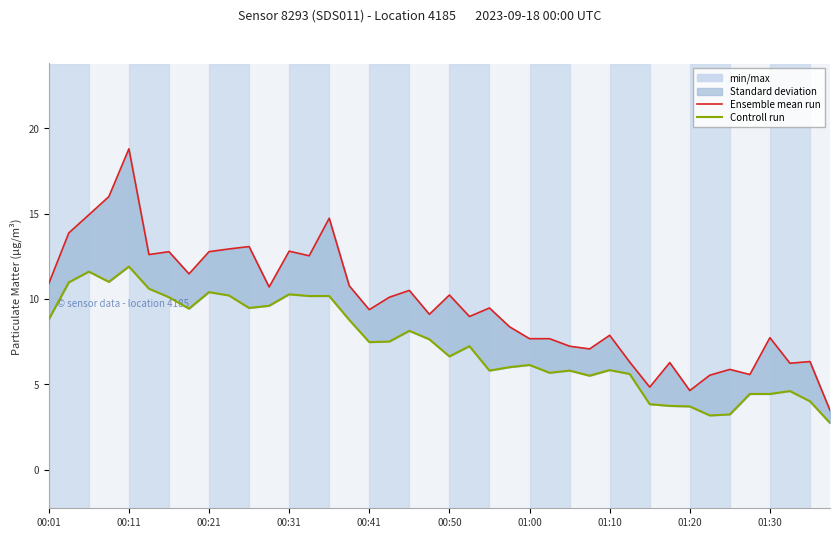

Rank the series by their maximum value, from highest to lowest.

Ensemble mean run, Controll run